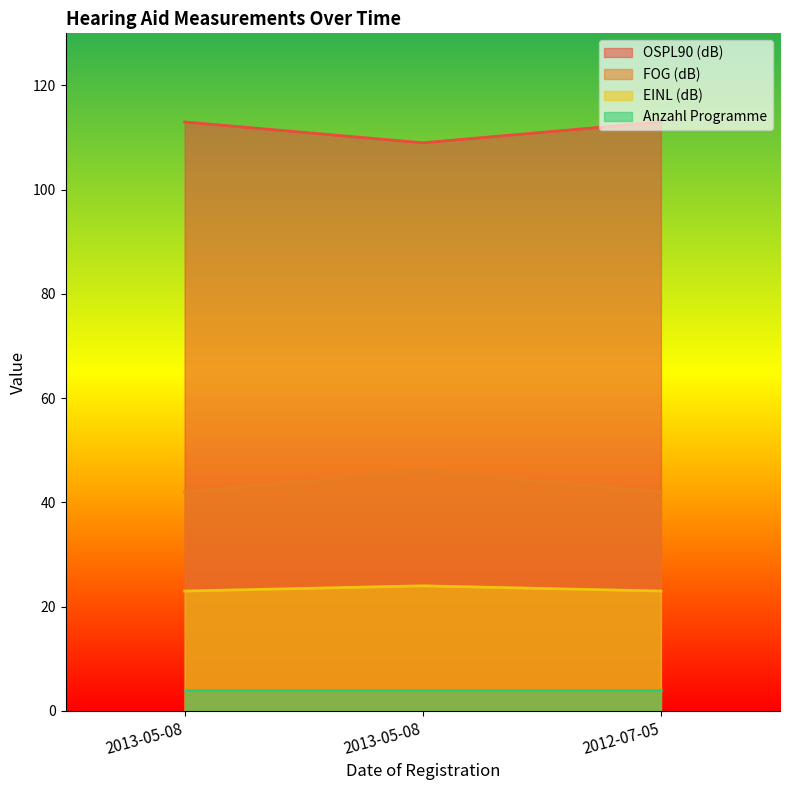

Which series has the largest total across all categories?

OSPL90 (dB)